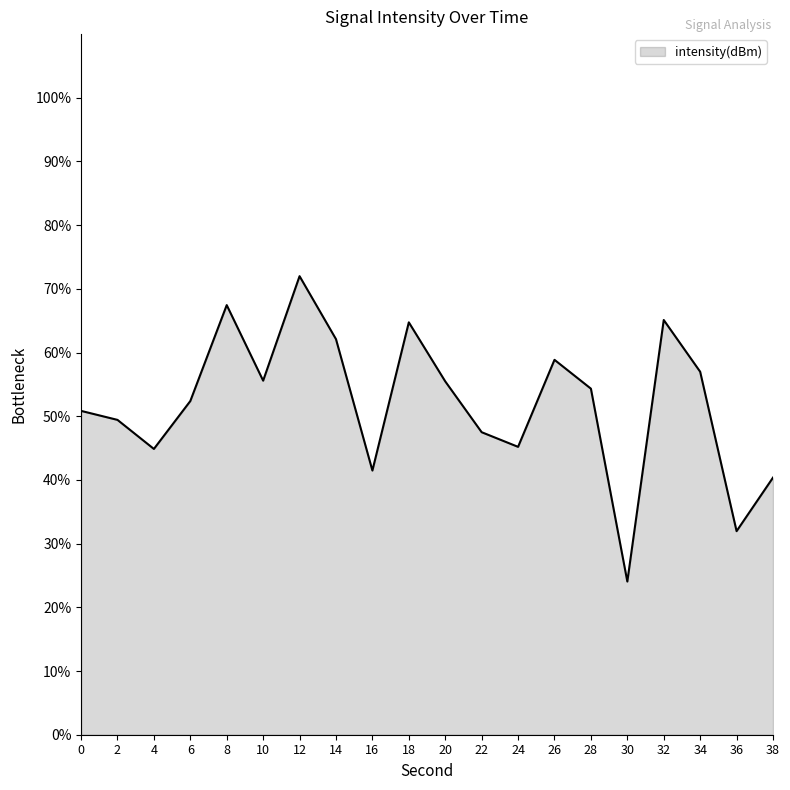

True or false: the data has more than 1 interior local peaks.

True